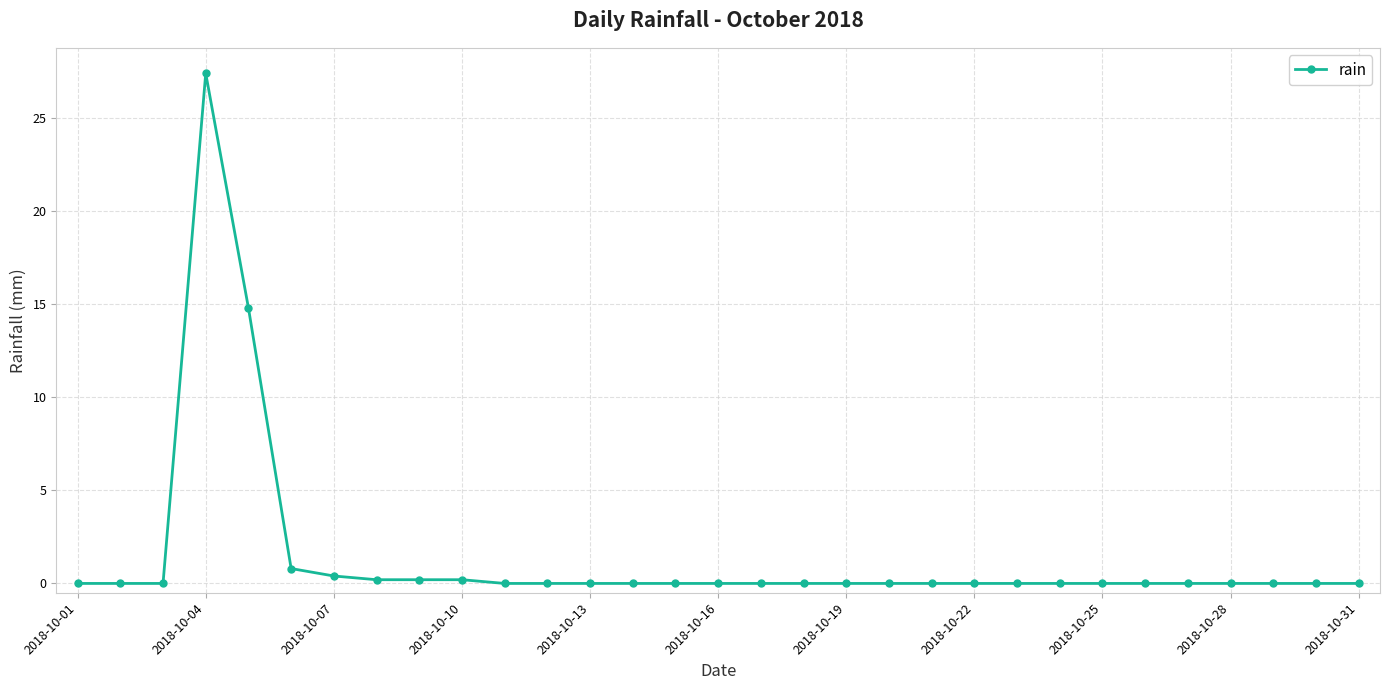

What is the average value?

1.4